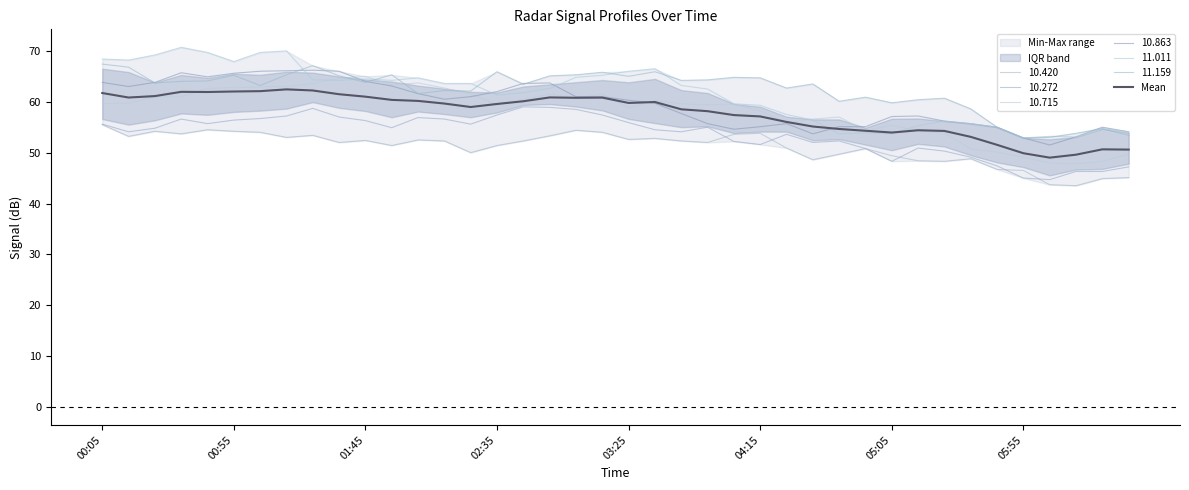

What position from the right is 32?

8